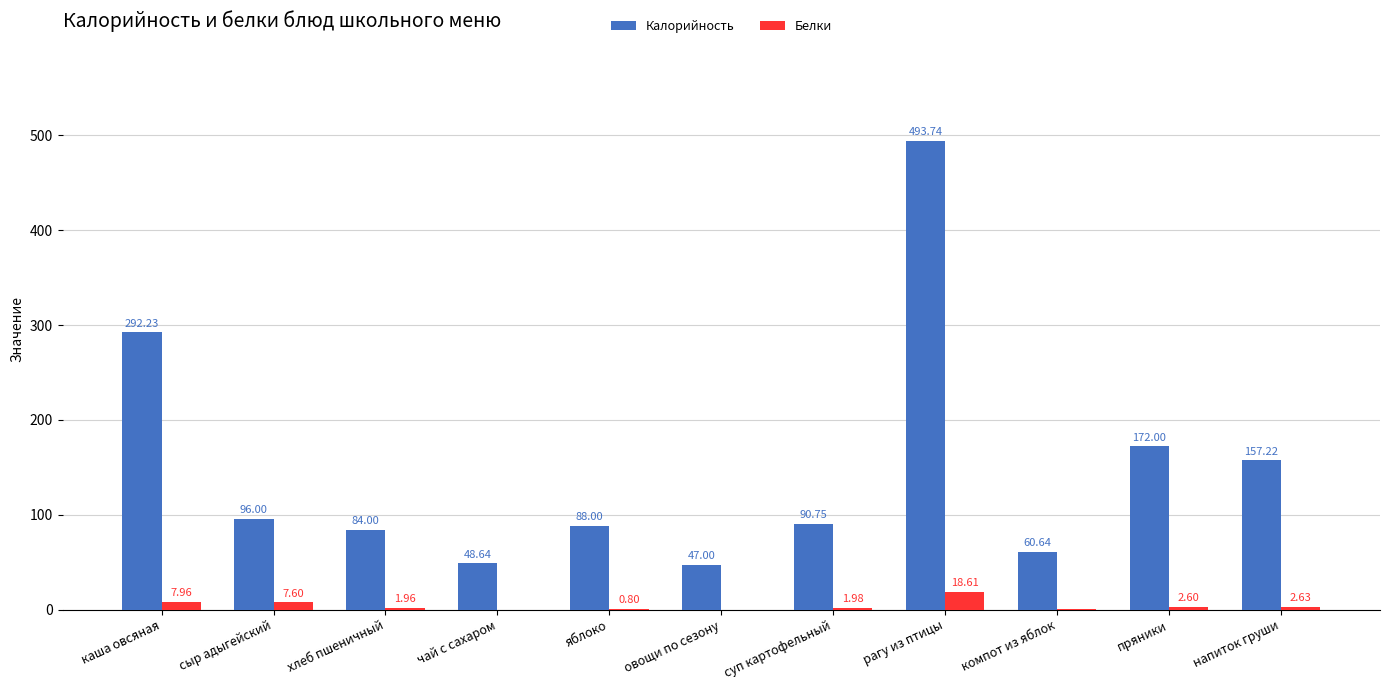

Which series has the largest total across all categories?

Калорийность